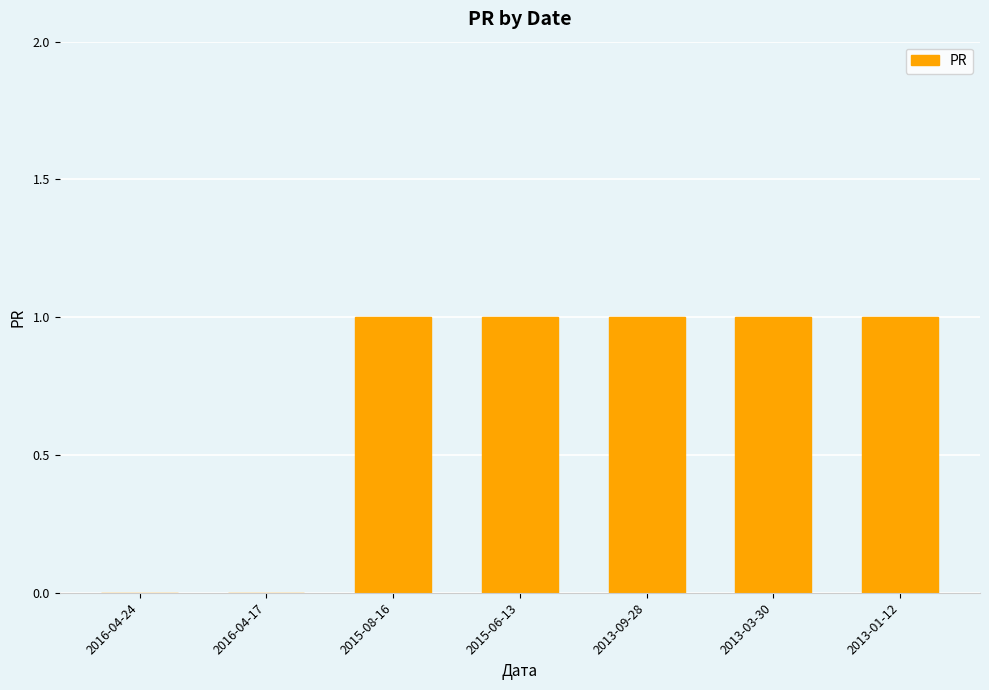

Reading right to left, extract all data points from this chart.

1	1	1	1	1	0	0